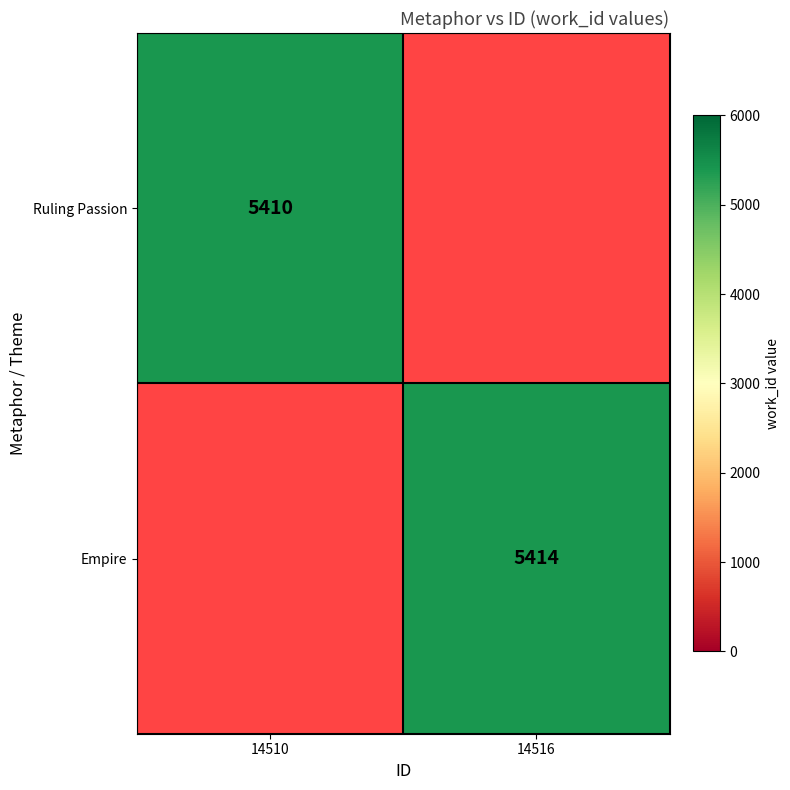

What is the minimum value shown in the chart?

5410.0